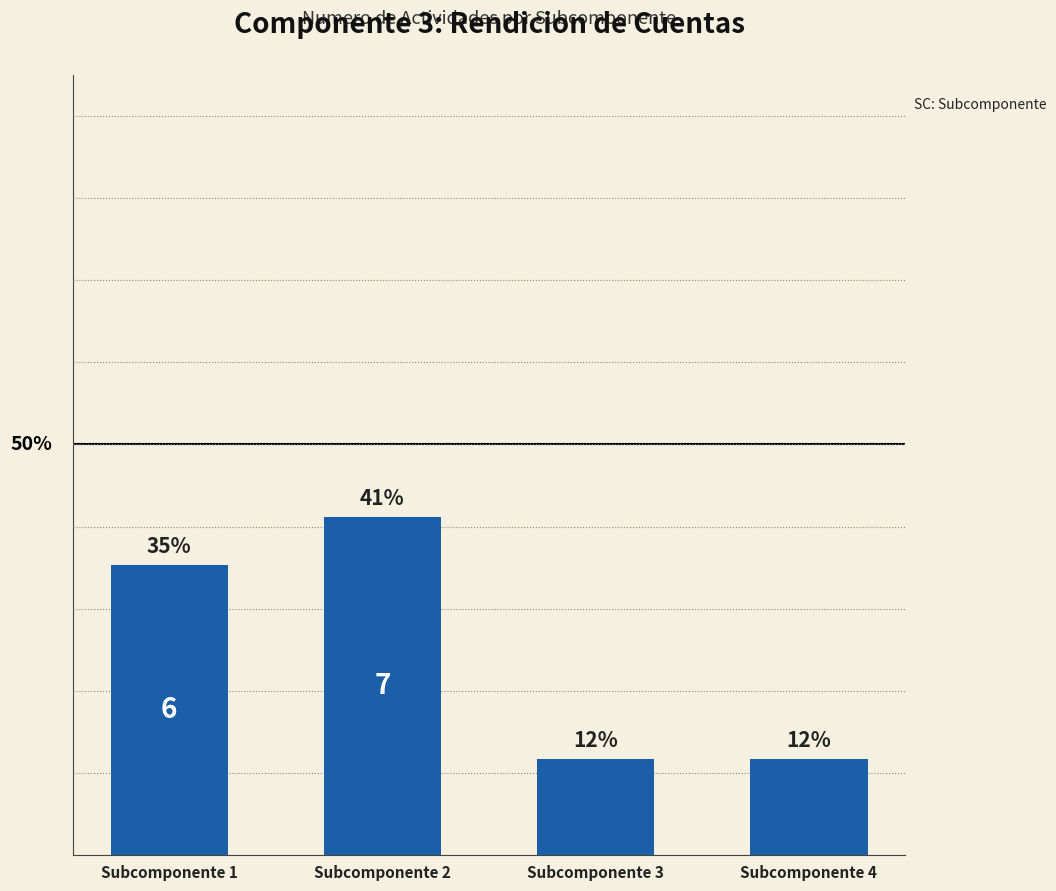

What is the change in value from Subcomponente 1 to Subcomponente 2?

+5.9